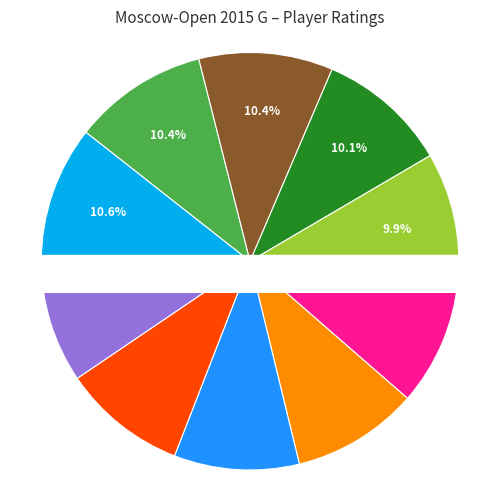

What percentage is NOT represented by Enkhtuul Altan-Ulzii?

90.2%